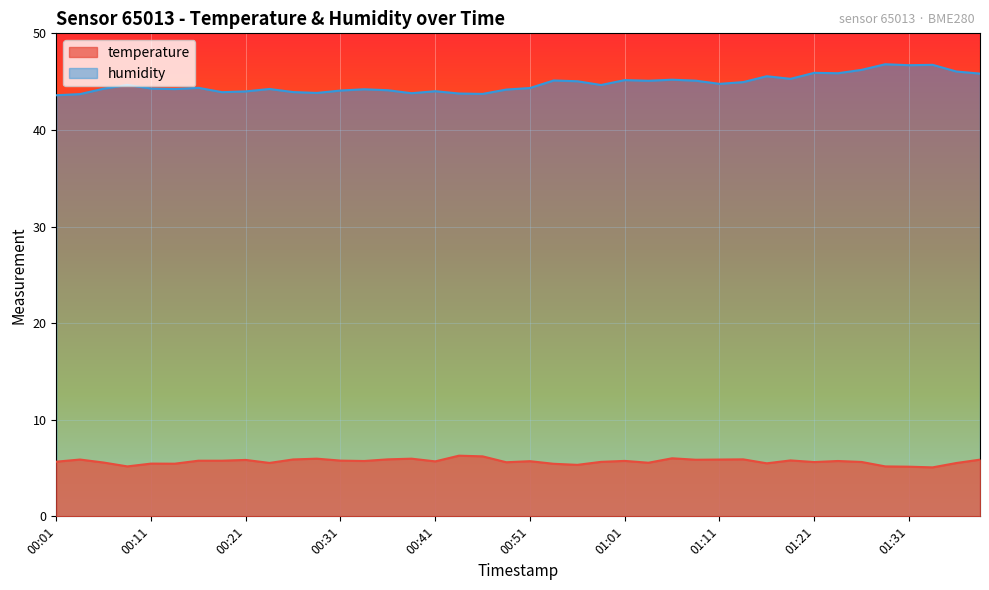

What is the minimum value for temperature?

5.1